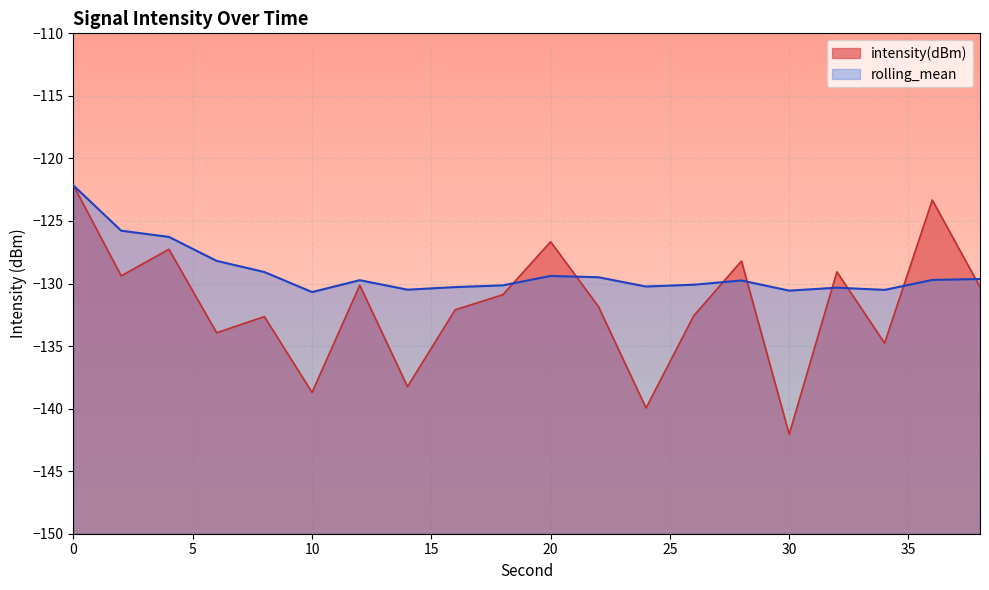

How many data points in intensity(dBm) are less than -130?

13